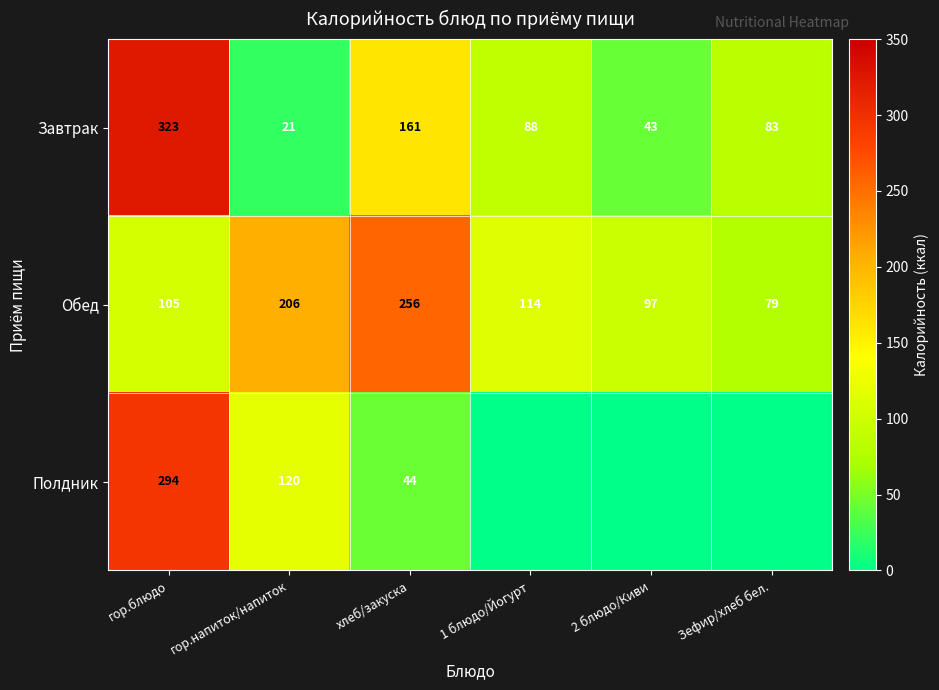

The Обед series shows 114 at 1 блюдо/Йогурт. True or false?

True